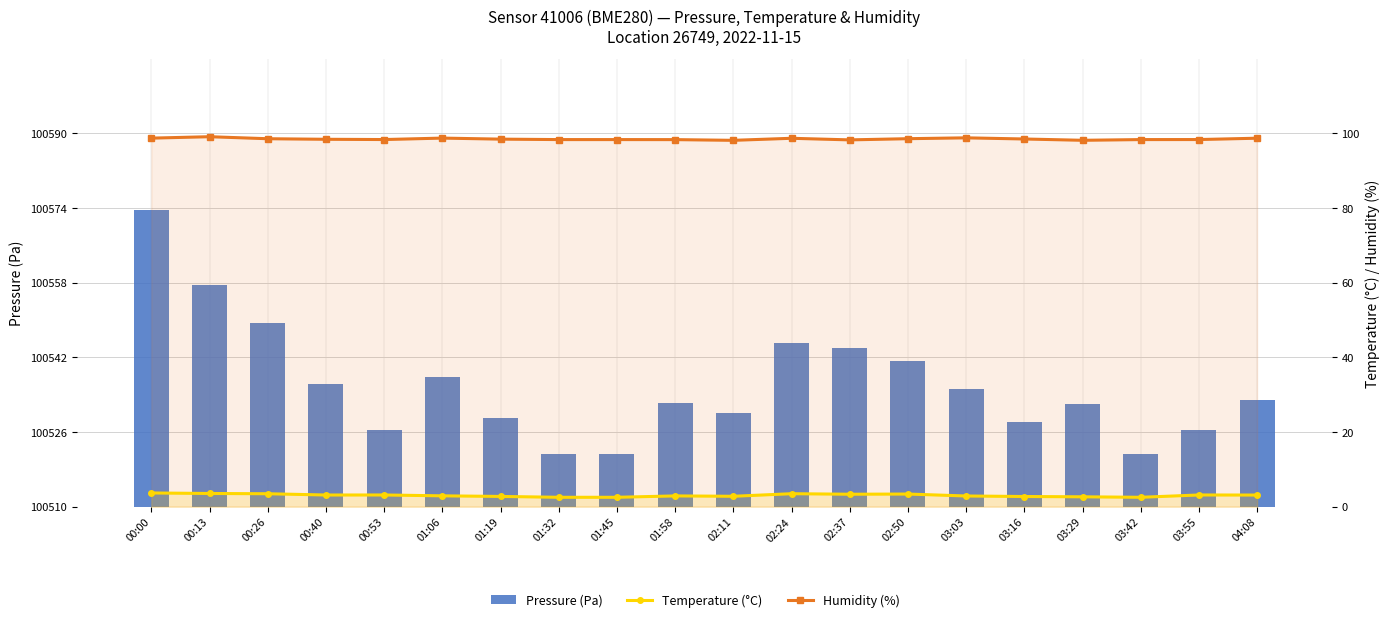

Is the value of Temperature (°C) at 00:53 greater than the value of Humidity (%) at 00:26?

No